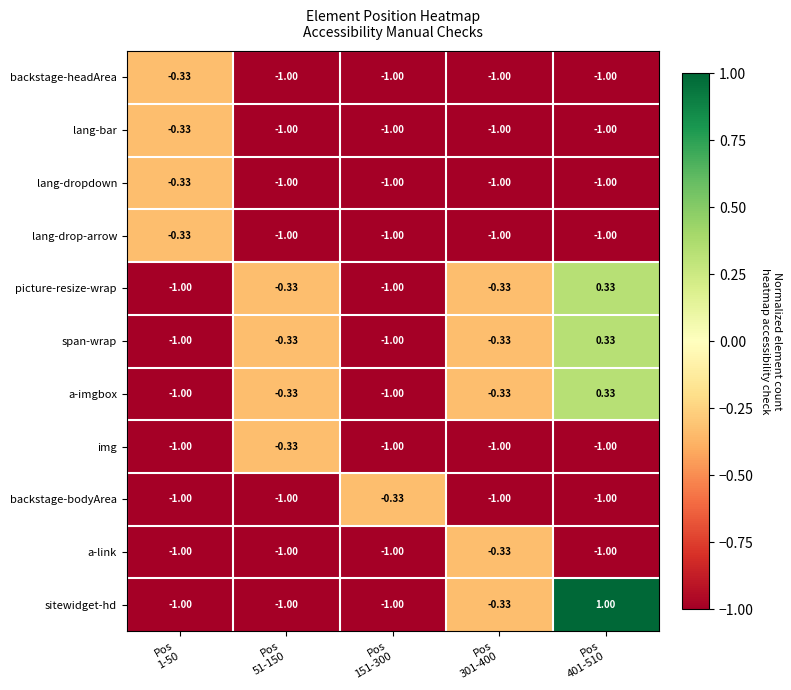

How many series are shown in this chart?

11